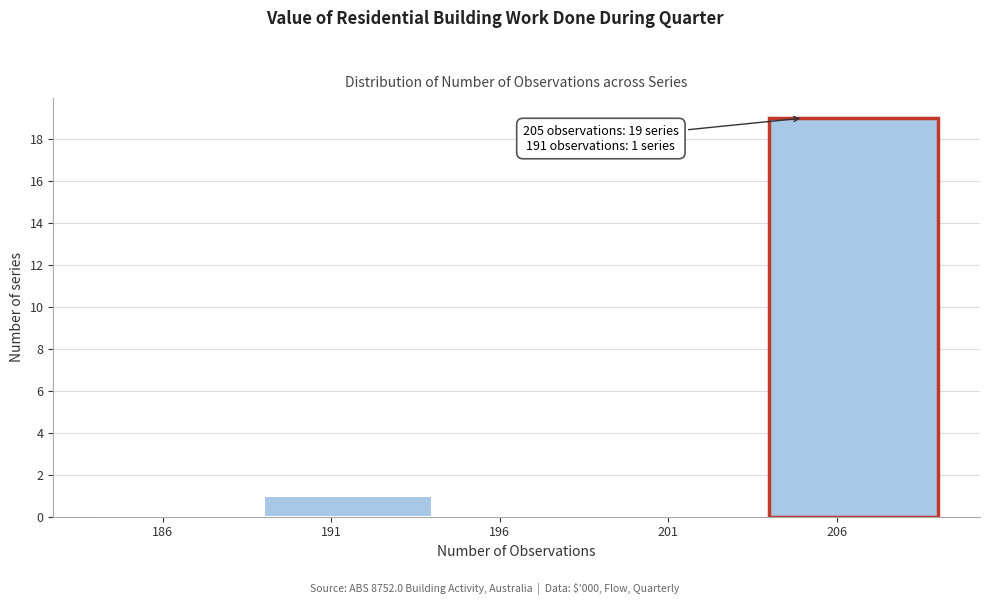

Which range on the x-axis has the tallest bar?

204 to 209